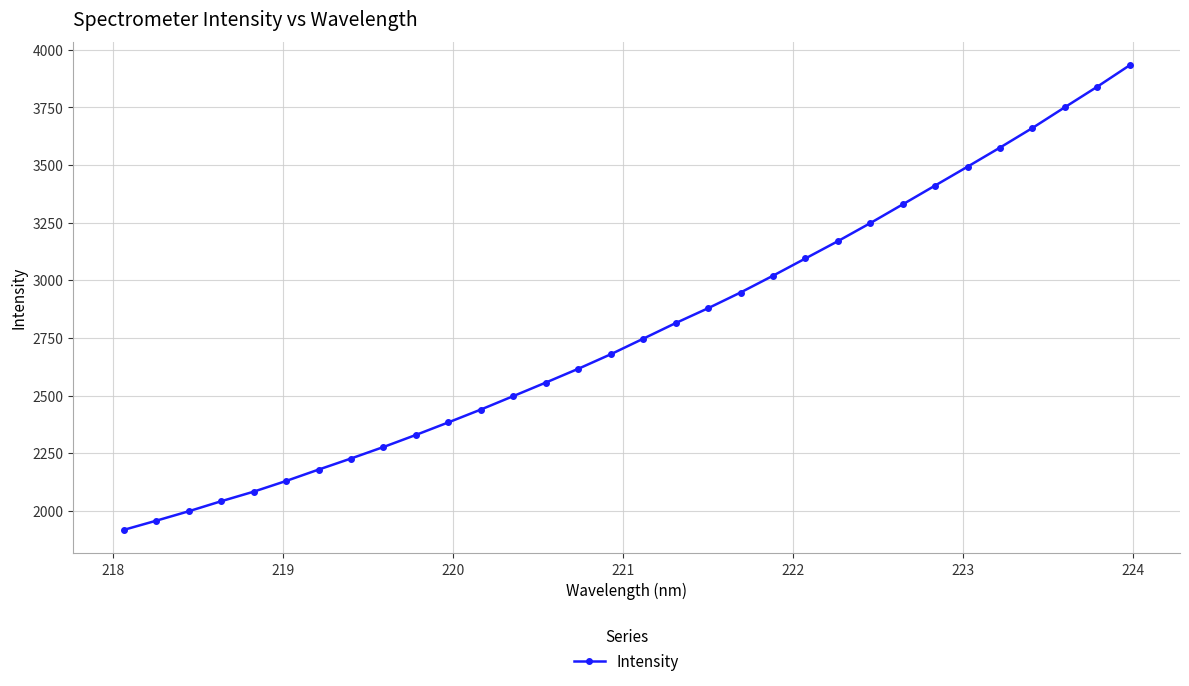

How many categories are shown in the chart?

32